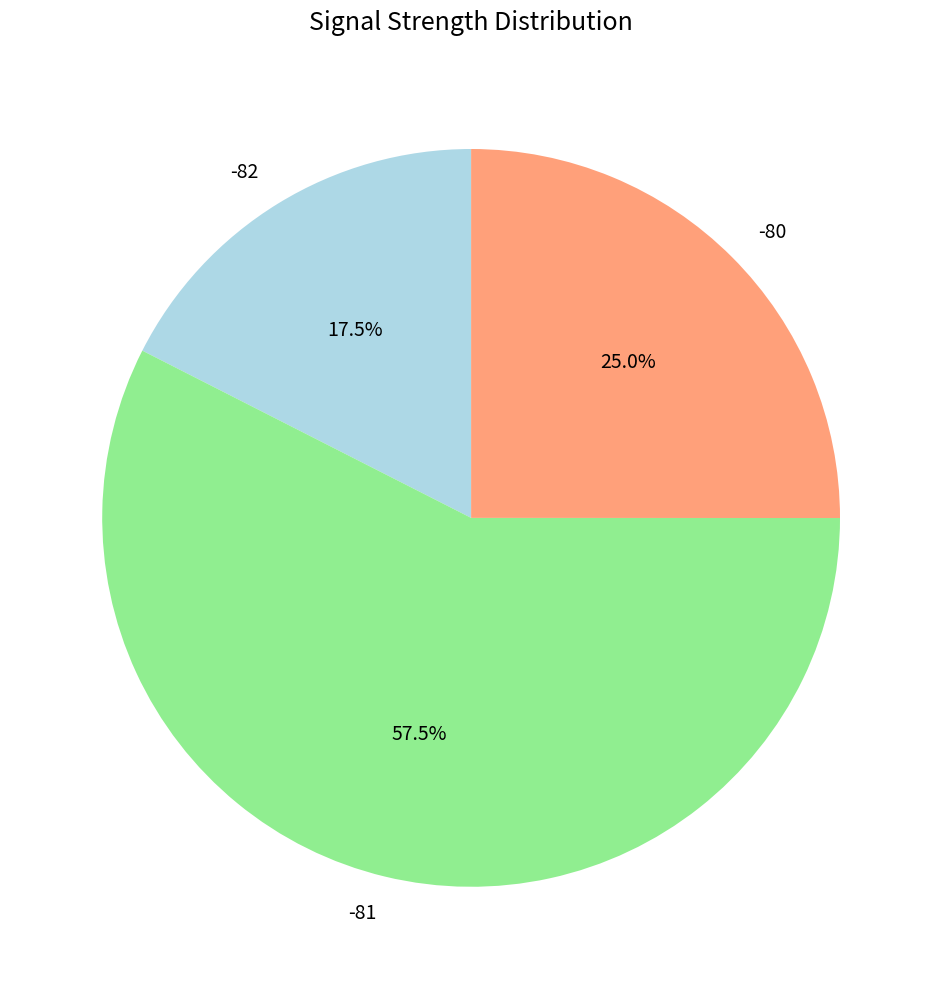

Does any single category account for the majority?

Yes